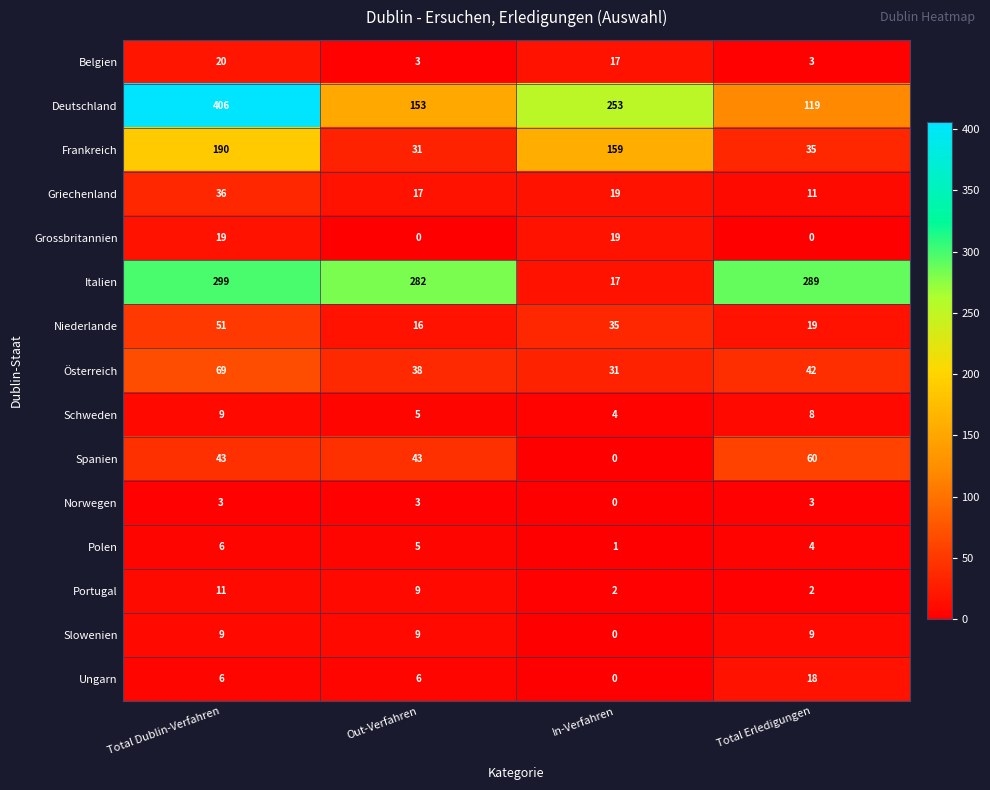

Between Out-Verfahren and In-Verfahren, which series saw the biggest shift?

Italien